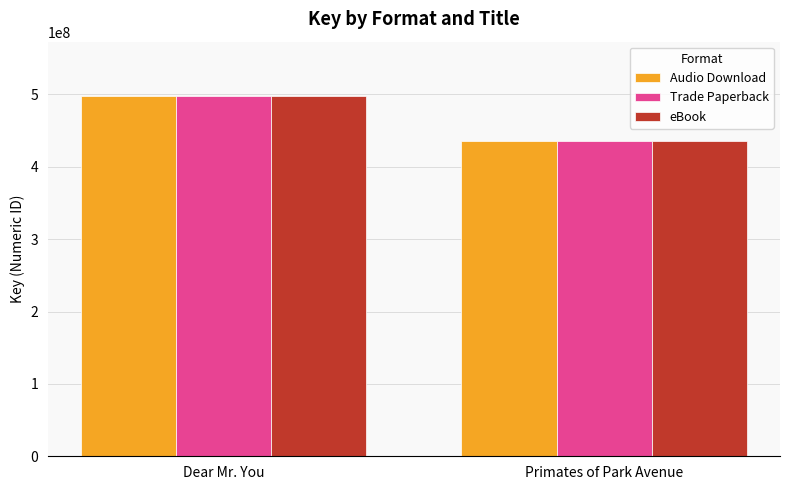

At which category is the sum across all series the highest?

Dear Mr. You